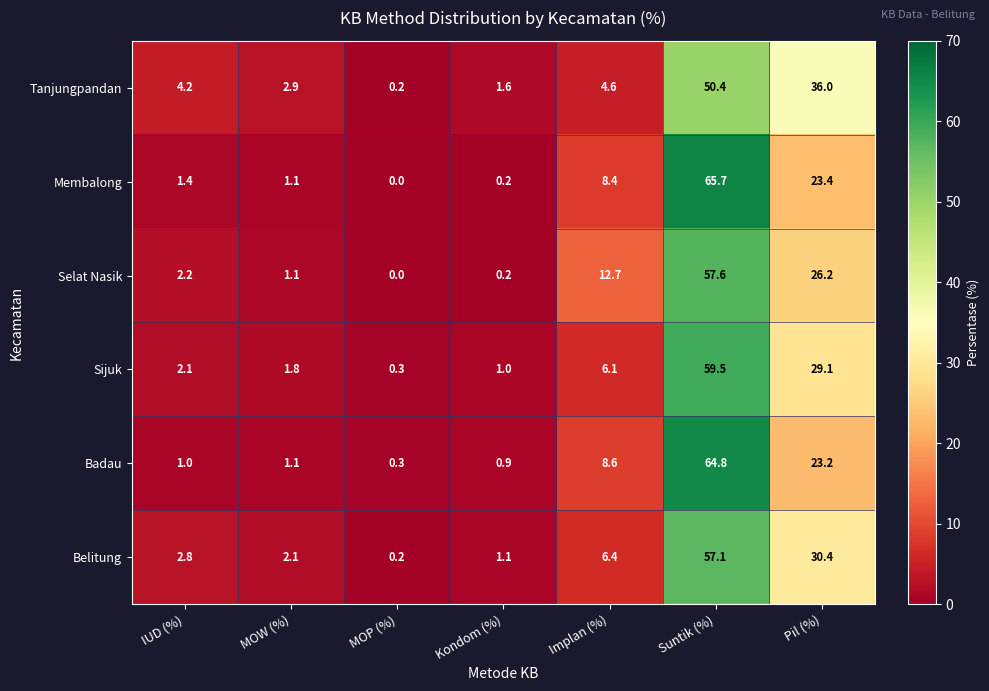

Rank the categories by Badau value from highest to lowest.

Suntik (%), Pil (%), Implan (%), MOW (%), IUD (%), Kondom (%), MOP (%)